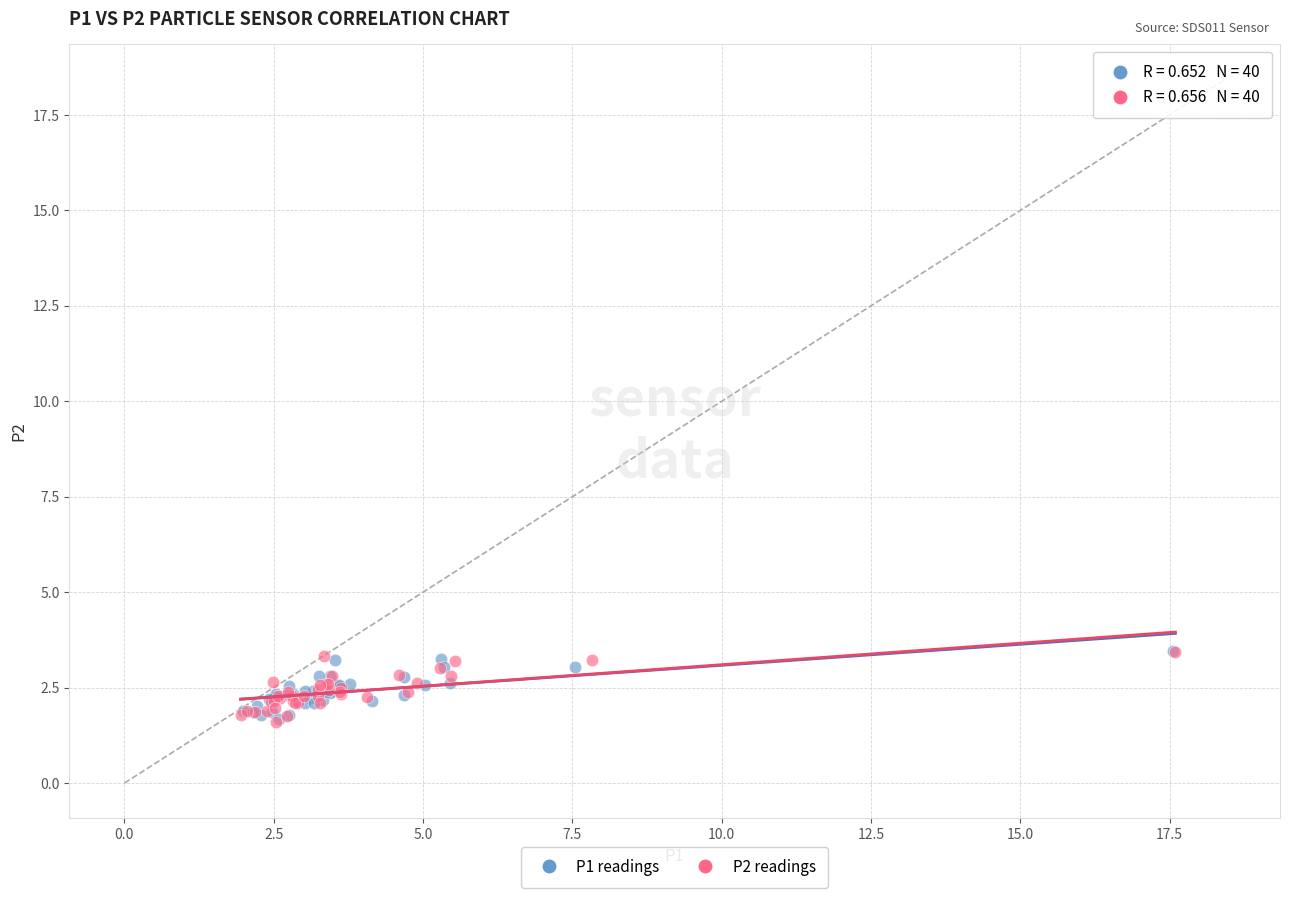

What are all the series names shown in the legend?

P1 readings, P2 readings